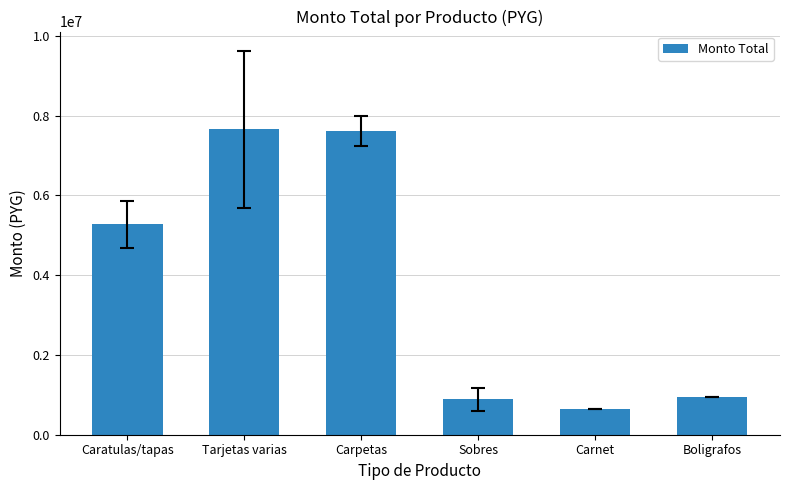

How many data points are less than 5277200?

3